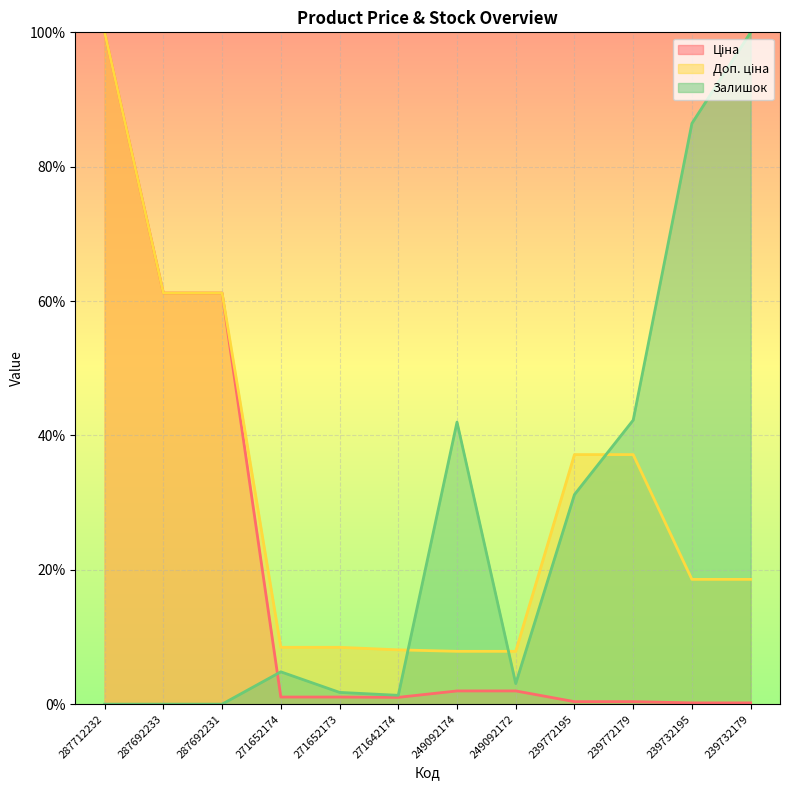

In Залишок, how many points are lower than both neighbors (excluding endpoints)?

2